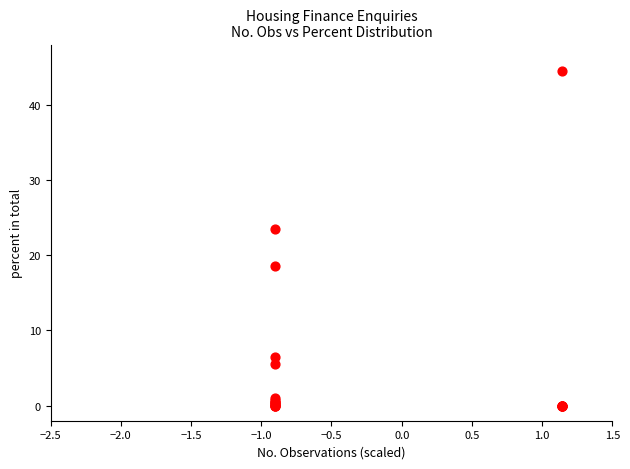

What Y value in the scatter plot is closest to 22?

23.5